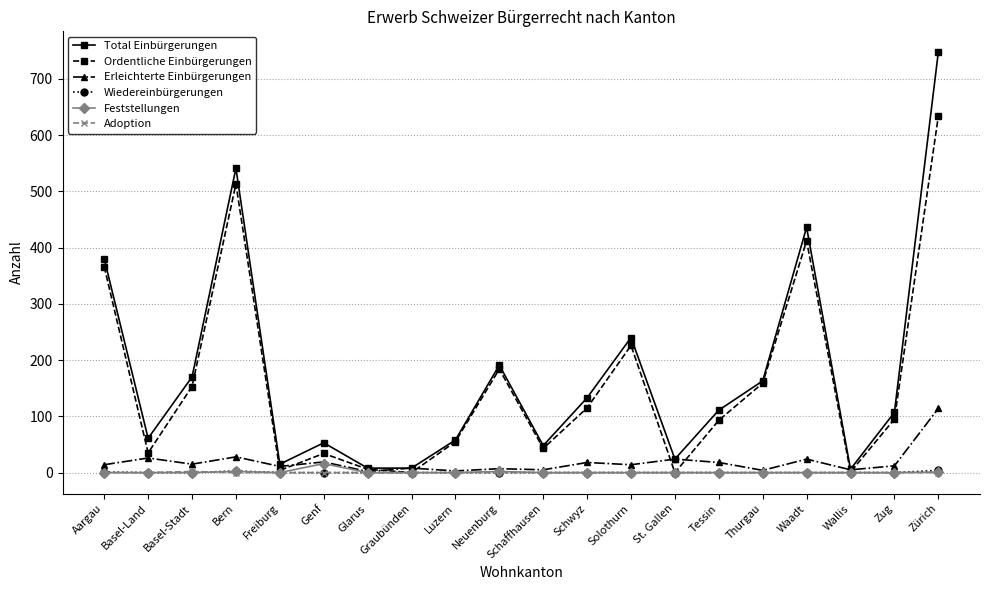

In Feststellungen, how many points are higher than both neighbors (excluding endpoints)?

3